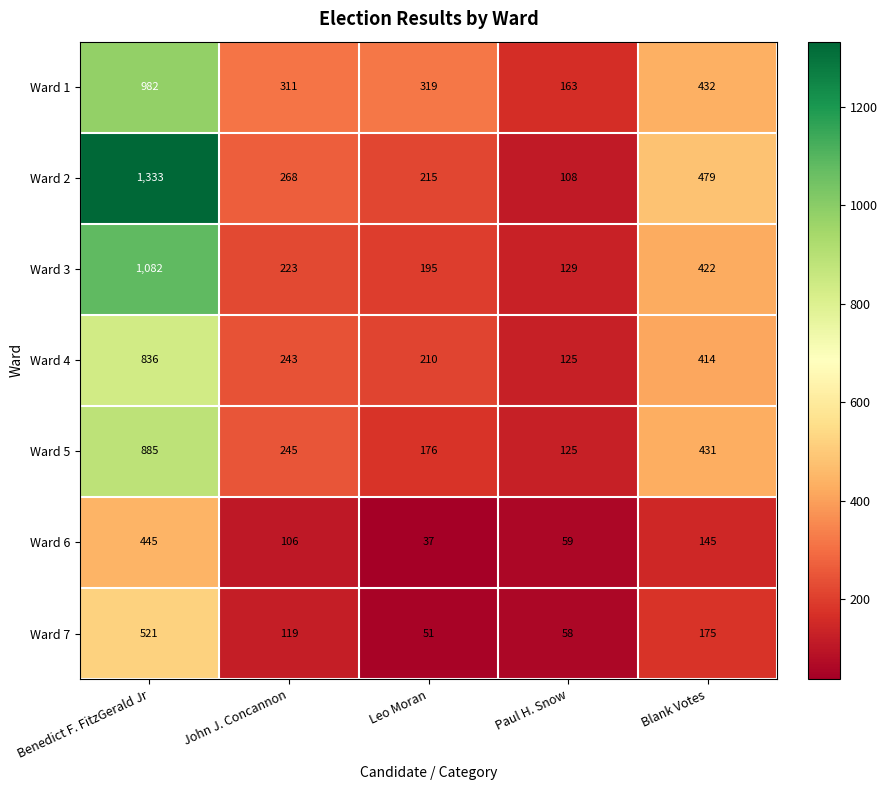

True or false: Ward 2 has a value of 189 at Paul H. Snow.

False